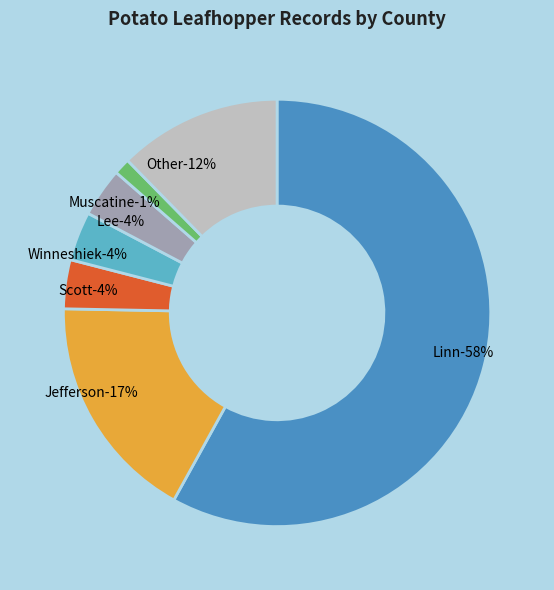

Is it true that Other is 12% of the pie?

True